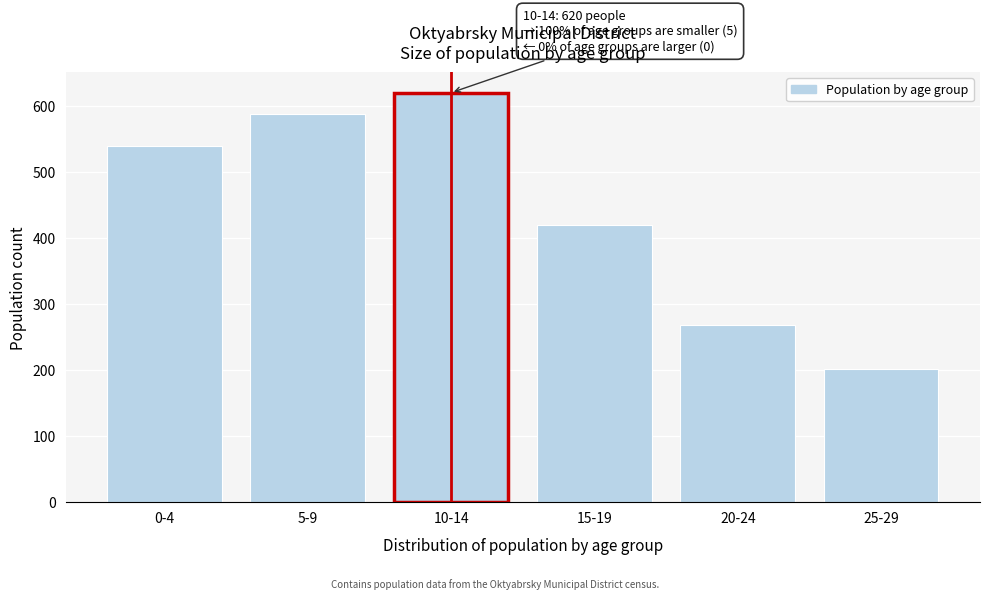

Reading left to right, extract all data points from this chart.

540	588	620	420	269	202